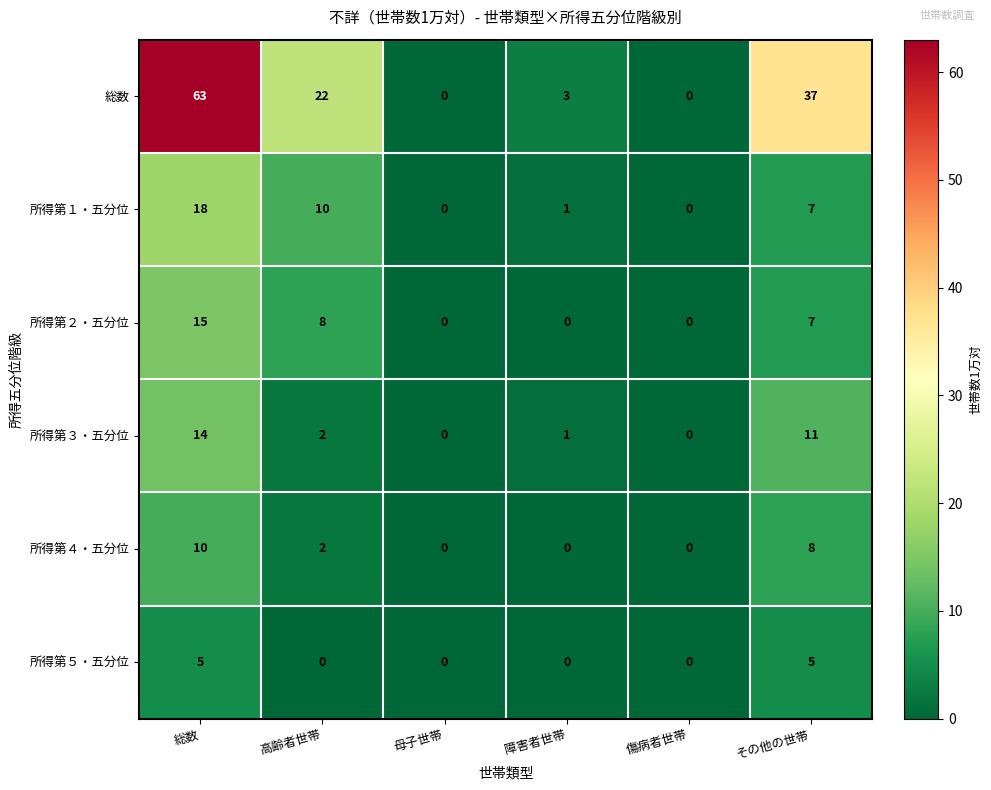

At how many categories does at least one series exceed 24?

2